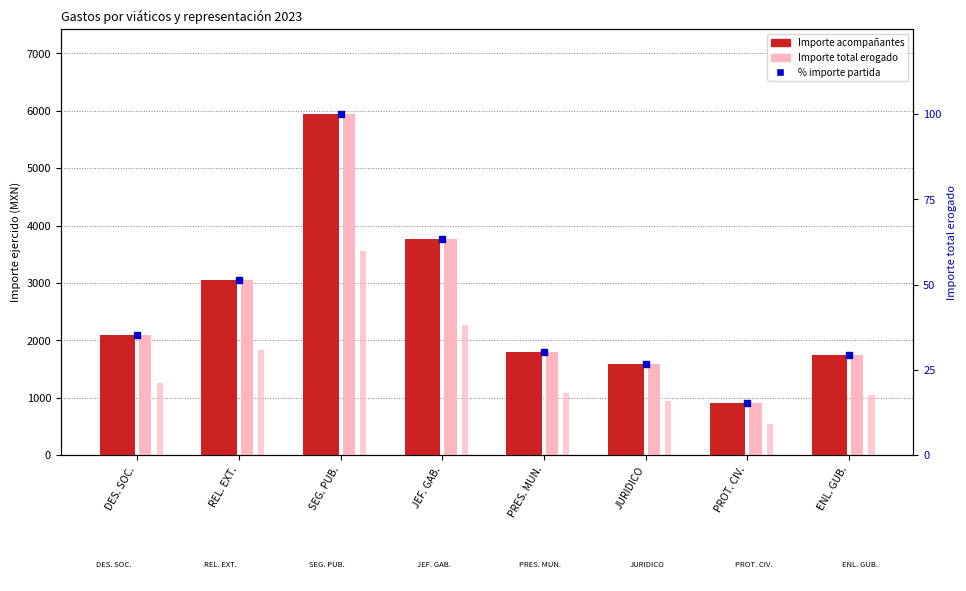

At which category is the sum across all series the highest?

SEG. PUB.